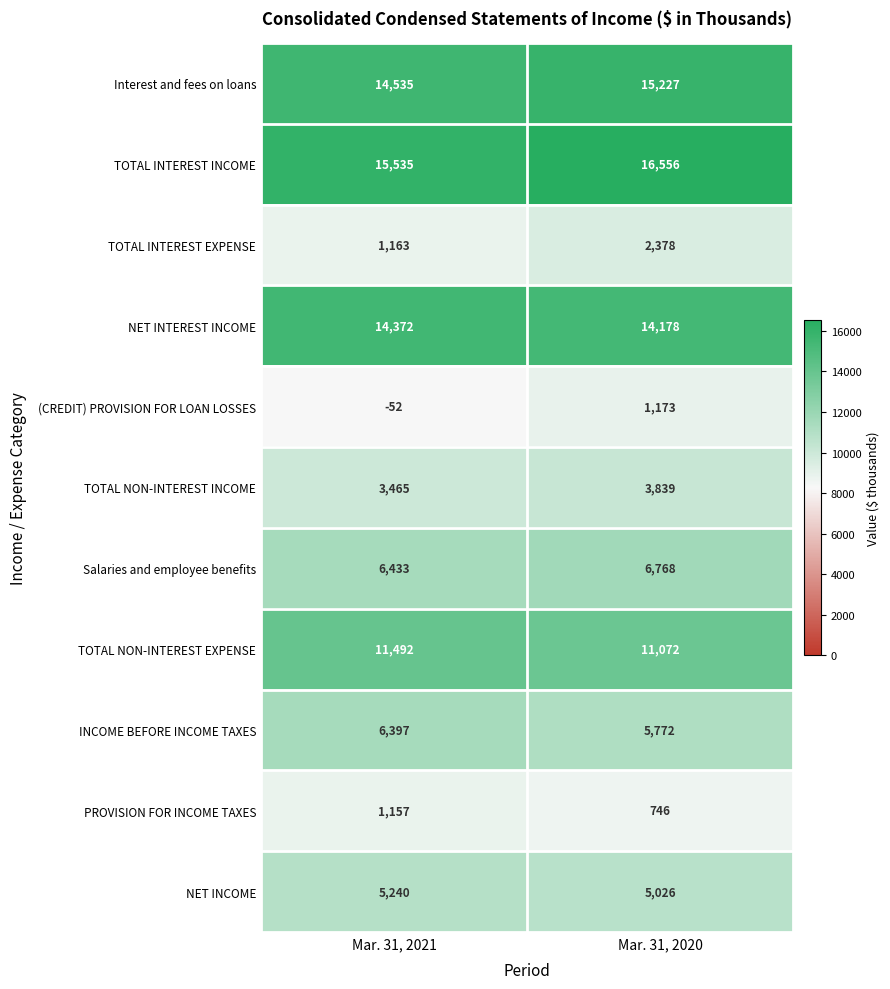

What value does the NET INCOME series have at Mar. 31, 2020?

5026